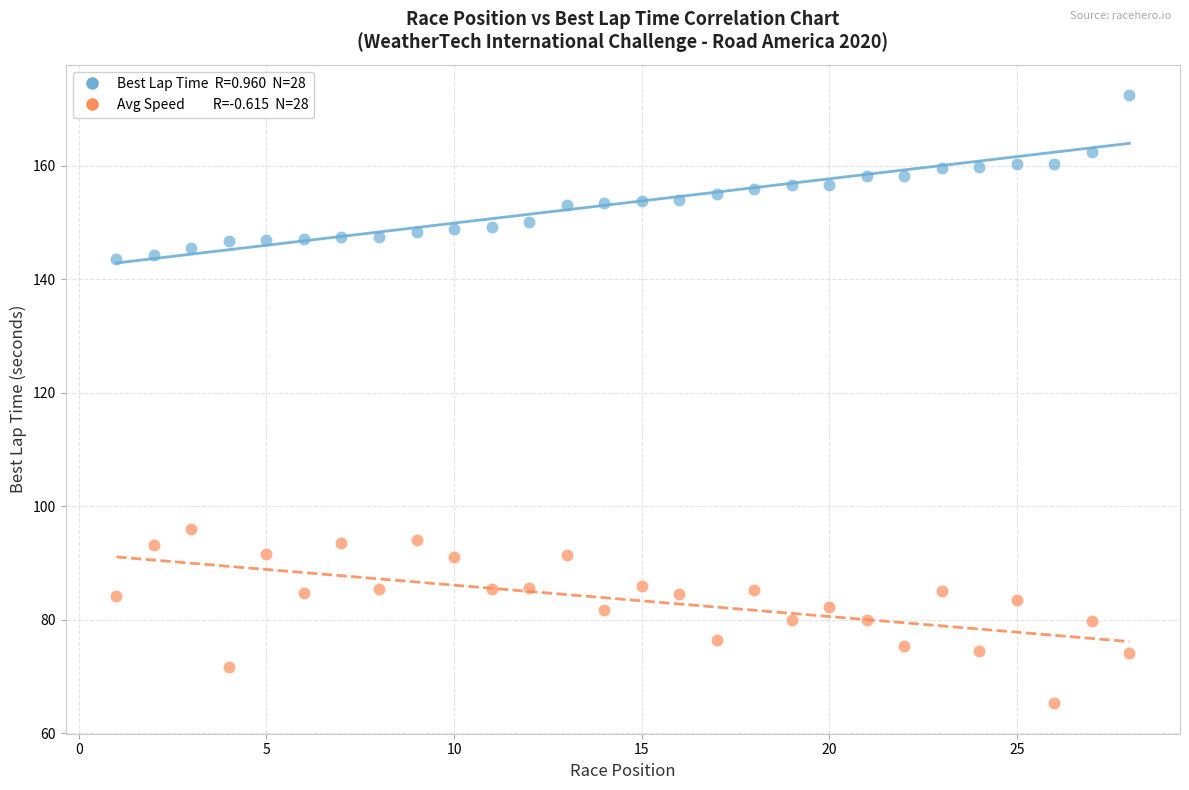

Across all series, what Y value is closest to 118?

96.0